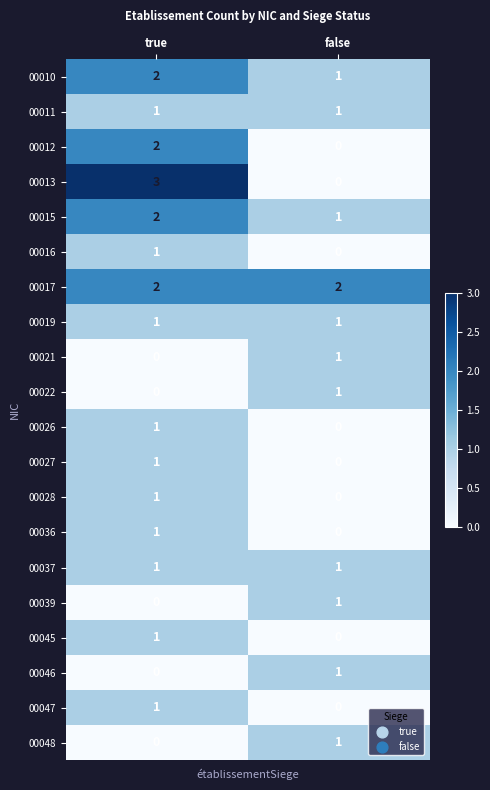

Rank the categories by 00021 value from highest to lowest.

false, true